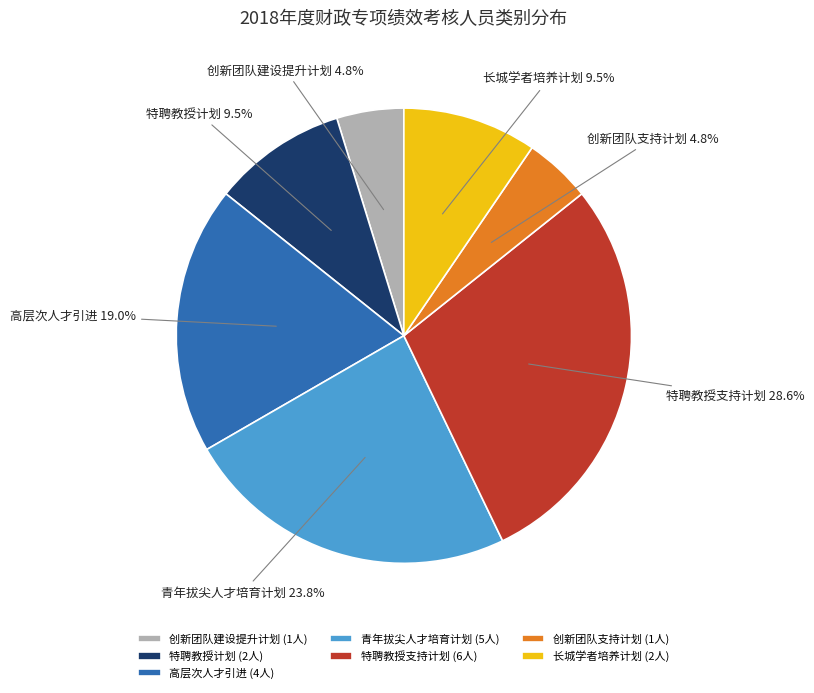

Does 特聘教授支持计划 represent more than half of the total?

No